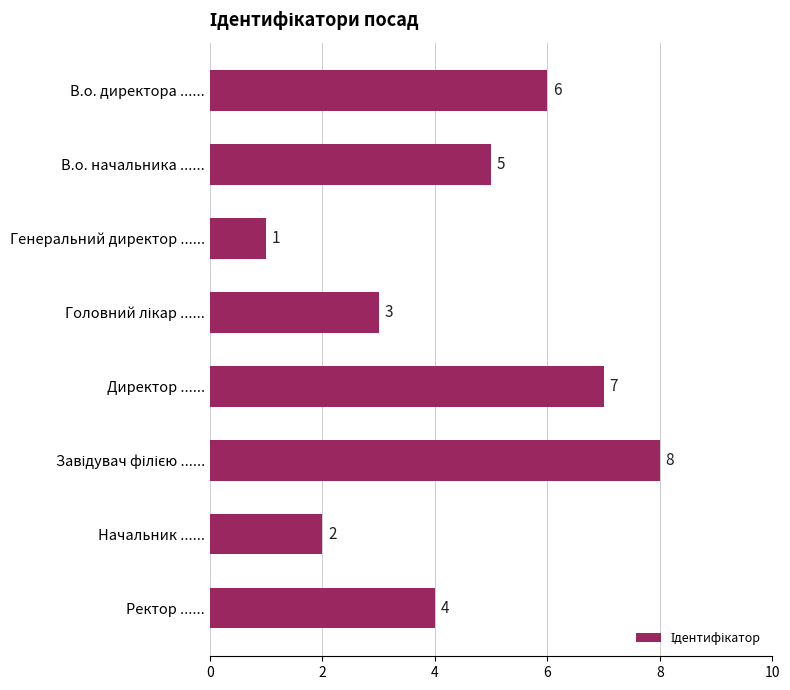

What is the label of the 1st bar from the bottom?

Ректор ......